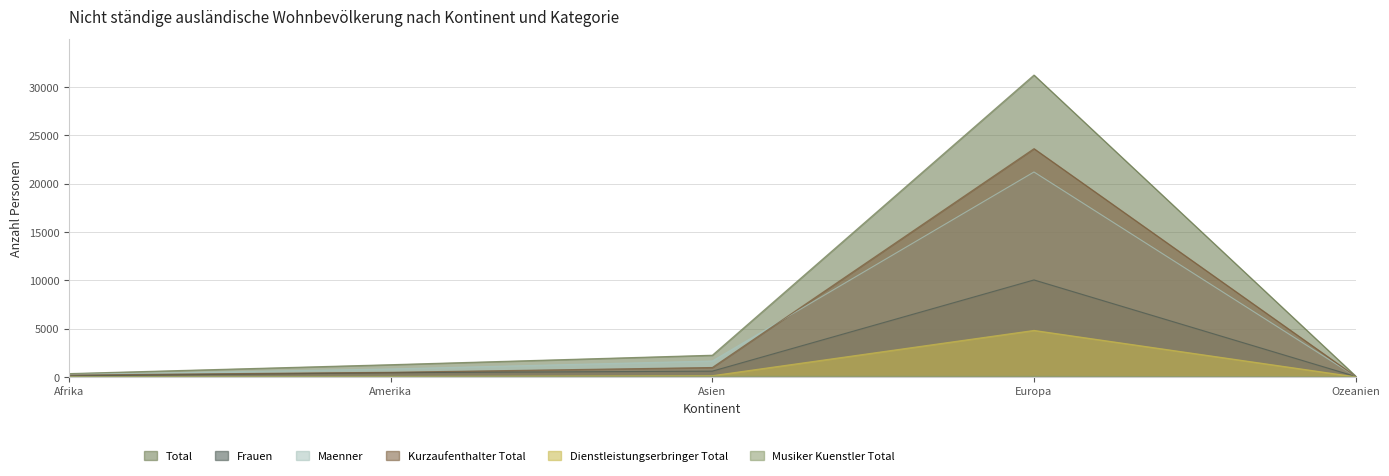

True or false: Total has a value of 346 at Amerika.

False